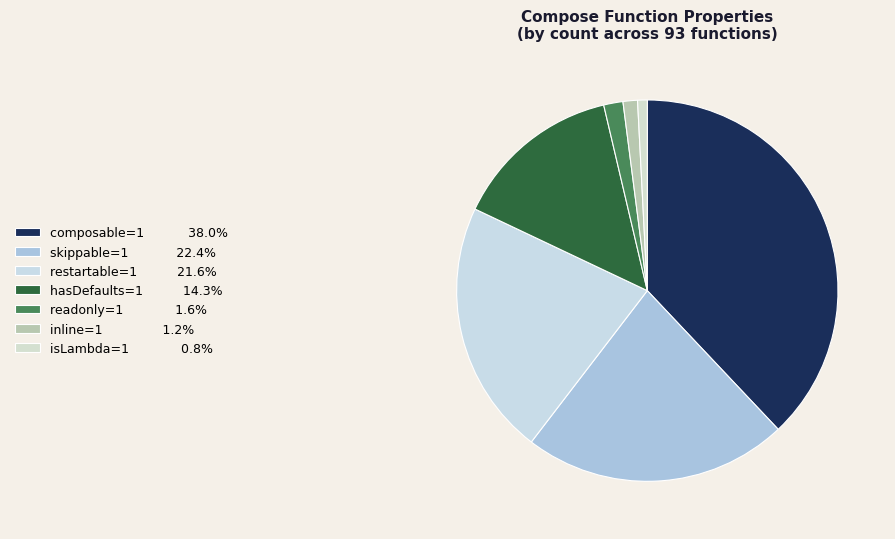

How many slices are in this pie chart?

7